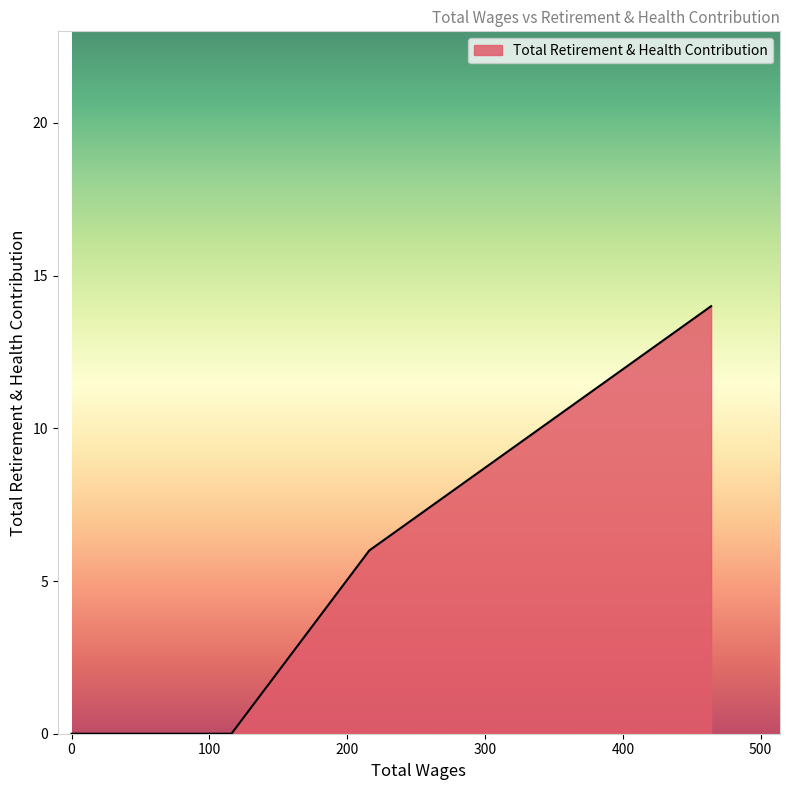

Reading left to right, extract all data points from this chart.

464.0=14	216.0=6	116.0=0	72.0=0	48.0=0	48.0=0	40.0=0	40.0=0	32.0=0	28.0=0	0.0=0